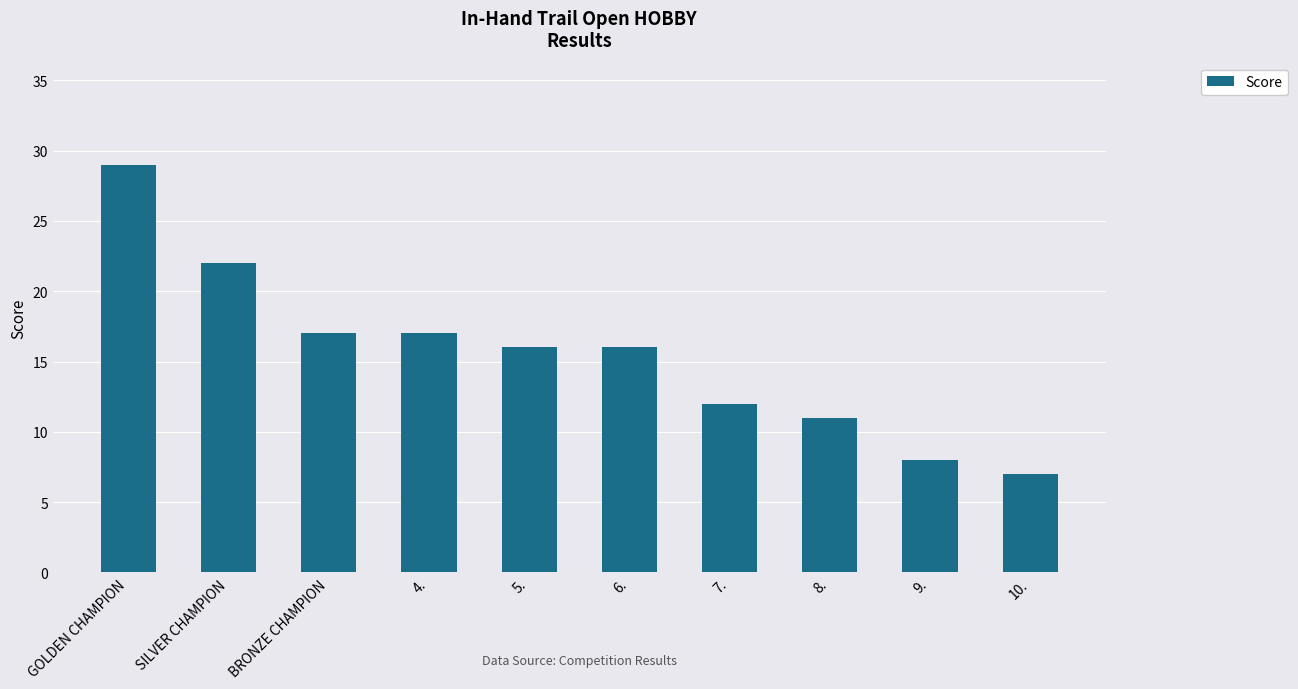

What is the change in value from 4. to 9.?

-9